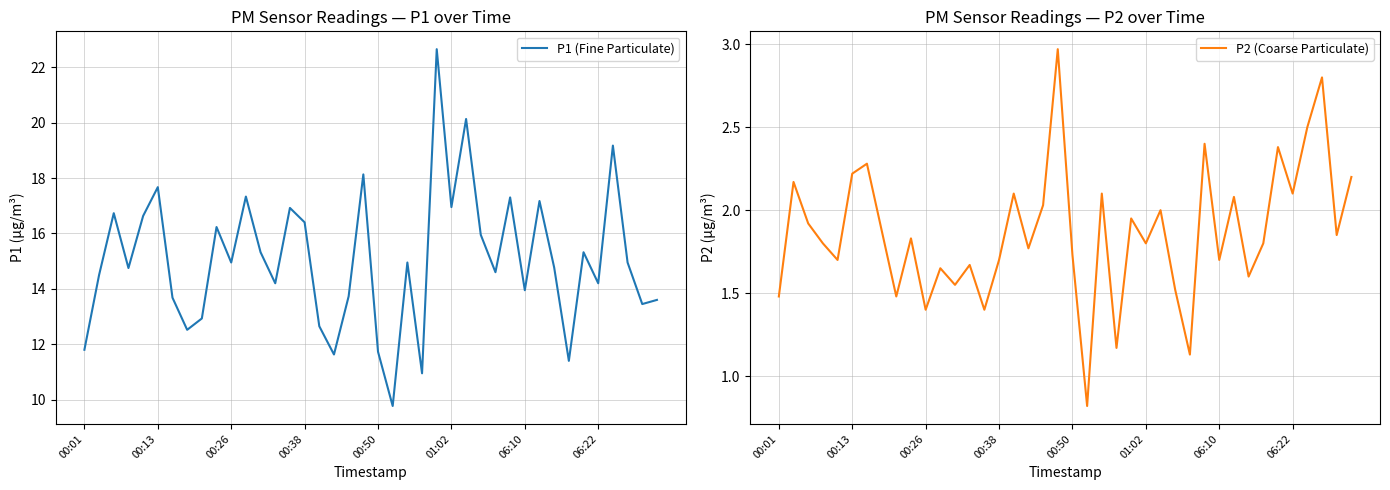

What is the sum of all P1 (Fine Particulate) values?

601.7